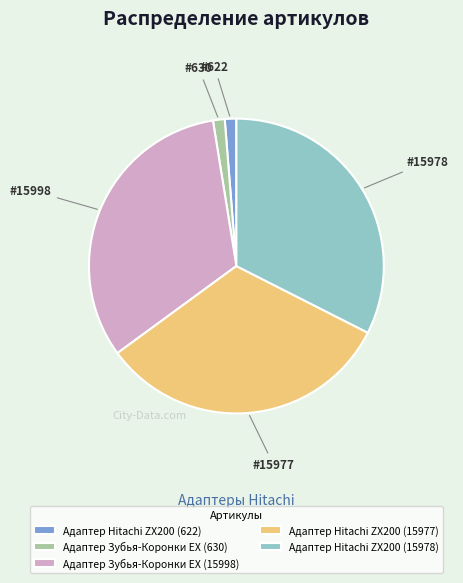

Is there any slice that represents more than half of the pie?

No